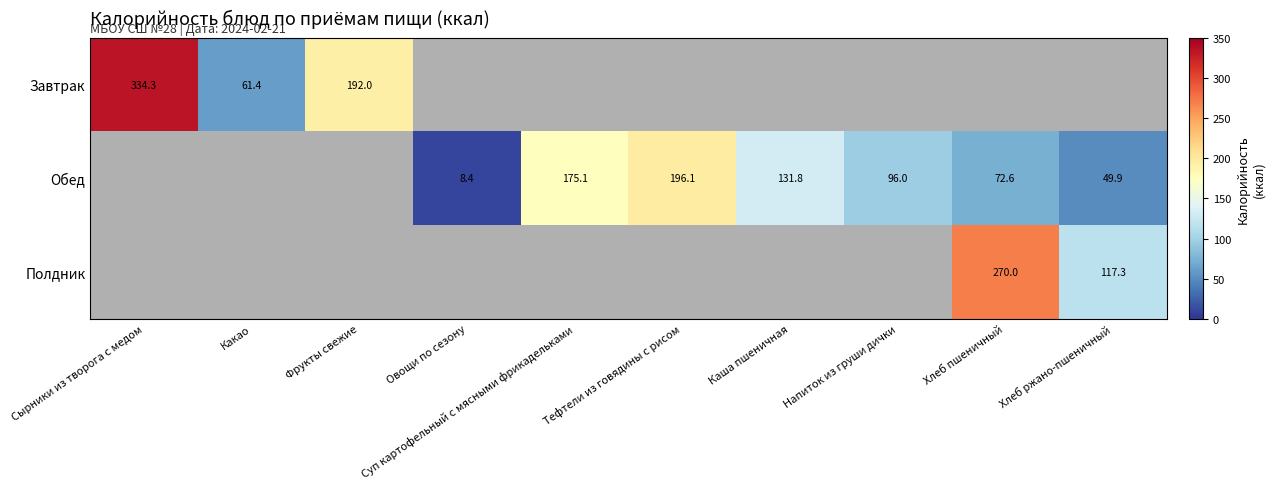

How many data points does each series have?

10